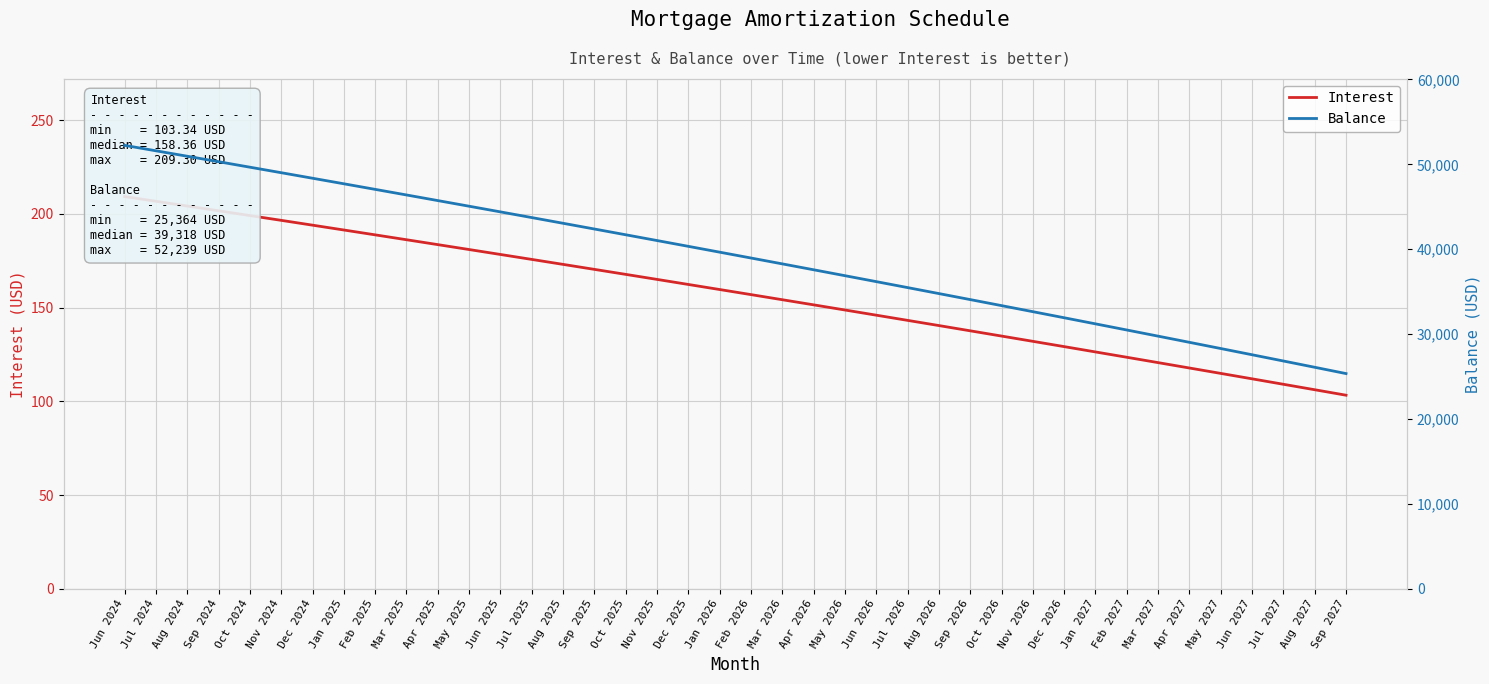

Between Jul 2025 and Aug 2027, which is larger?

Jul 2025